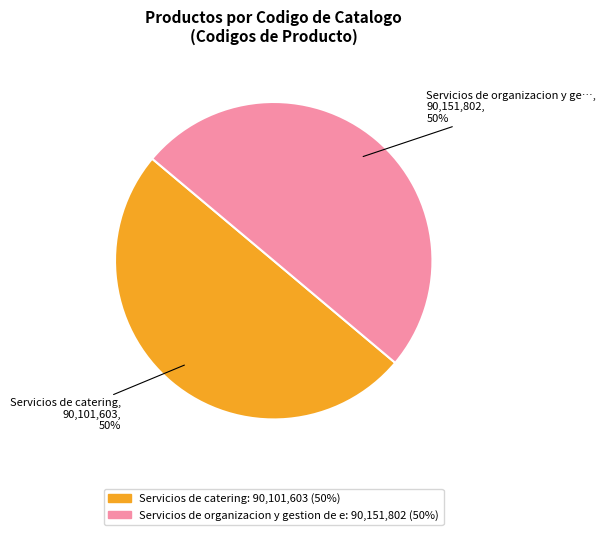

To the nearest percent, what is the average slice percentage?

50%